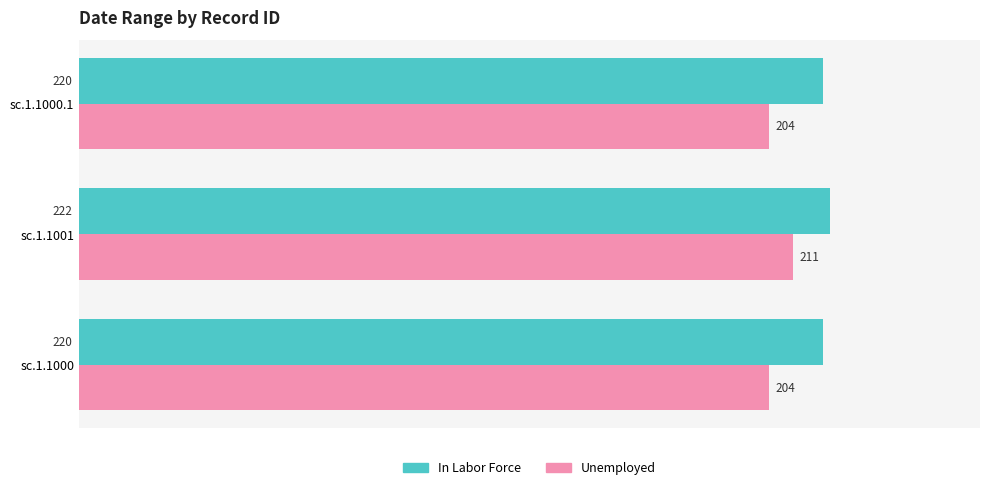

Is it true that Unemployed equals 204 at sc.1.1000?

True